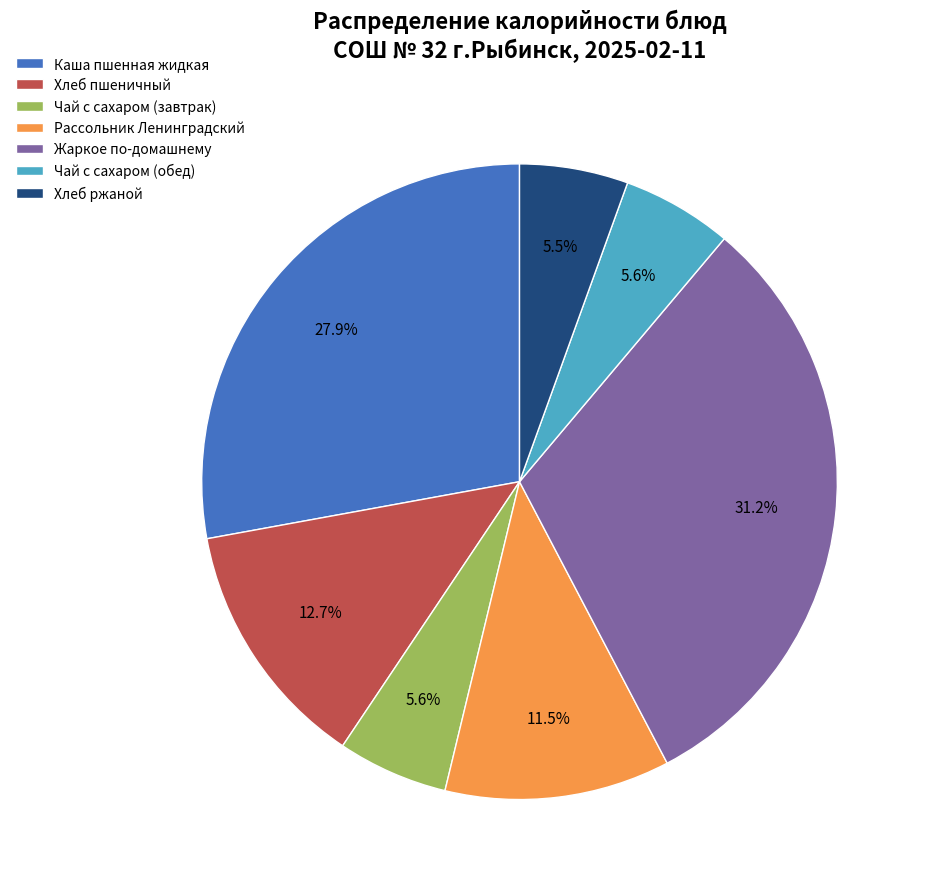

To the nearest percent, what is the difference between the Рассольник Ленинградский and Жаркое по-домашнему slice percentages?

20%